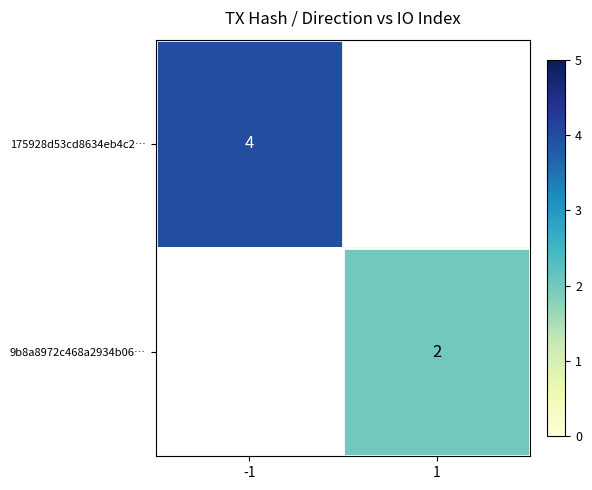

Is it true that 9b8a8972c468a2934b06… equals 2 at 1?

True